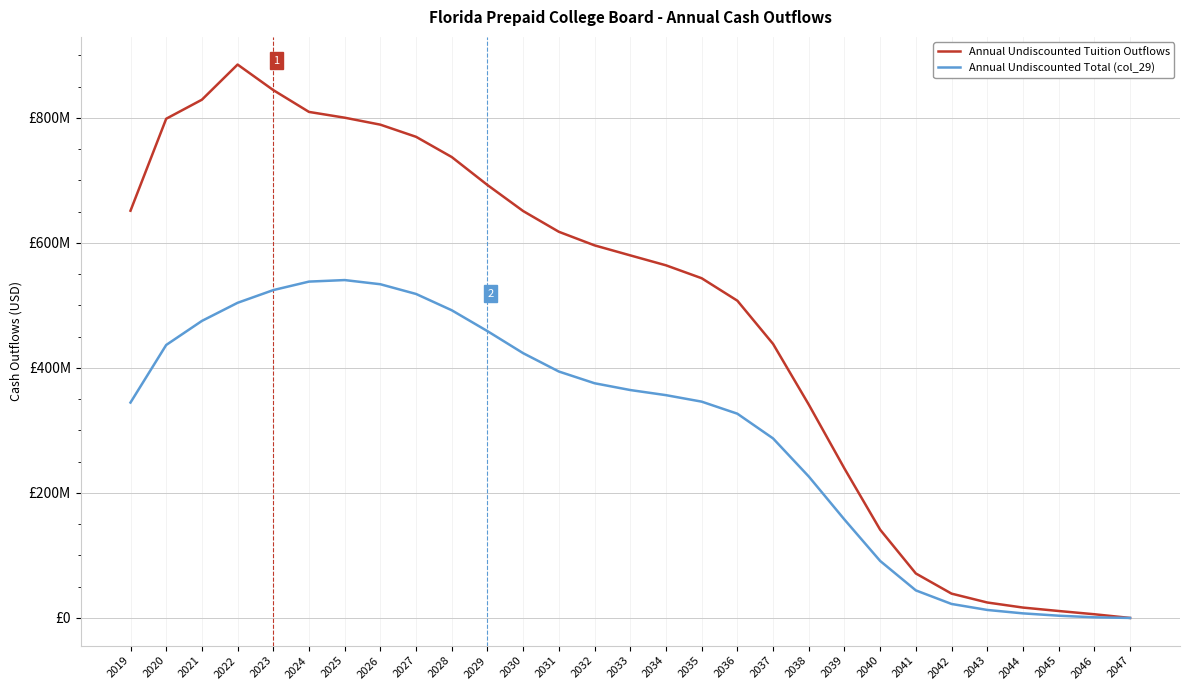

Is this an area chart (filled region under the line)?

No